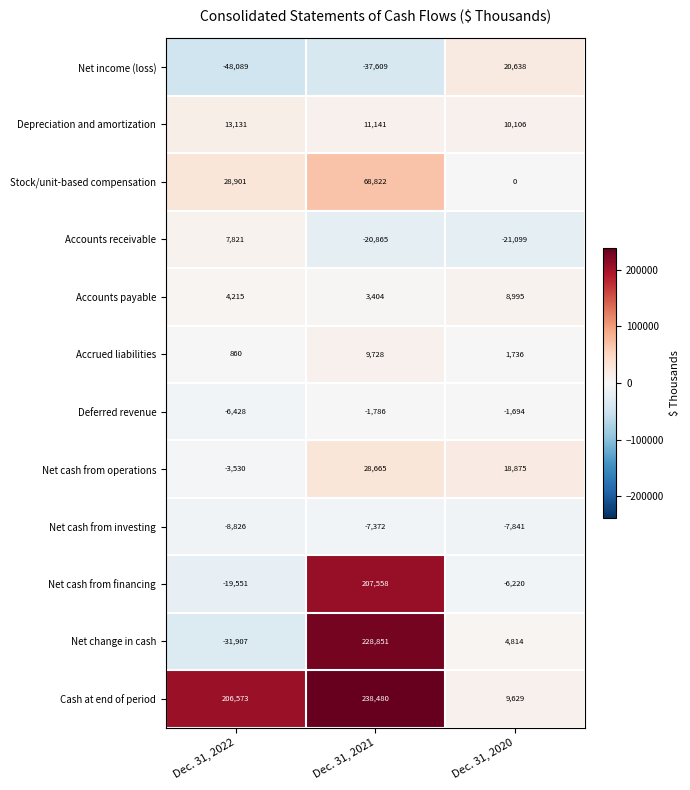

Which series has the widest spread of values?

Net change in cash